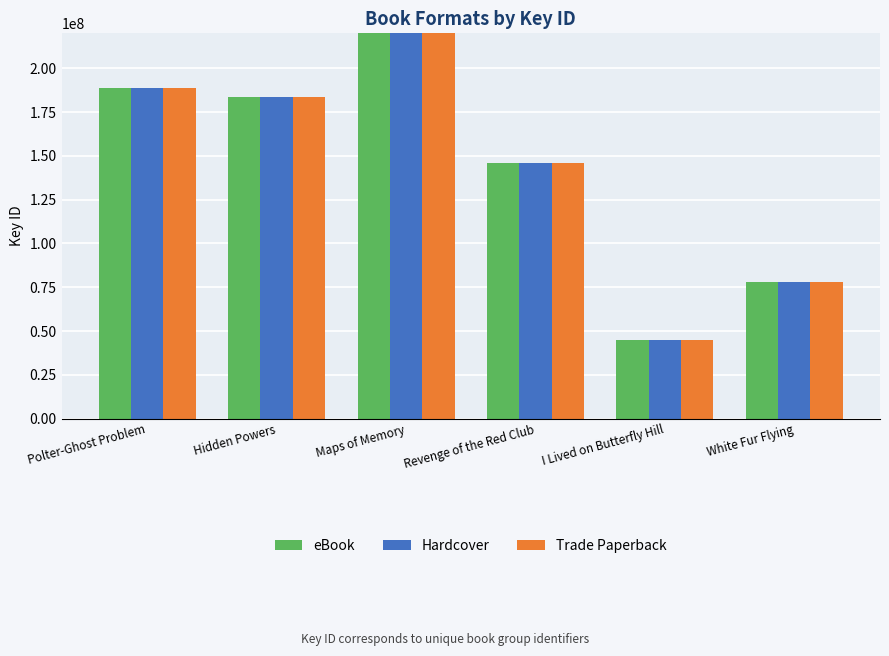

At how many categories does at least one series exceed 86882730?

4